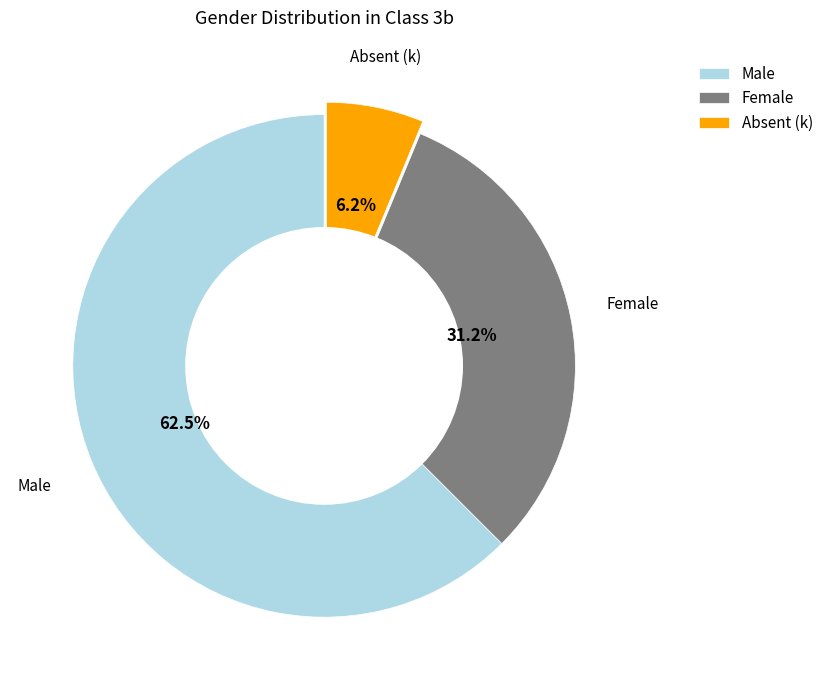

Is the sum of Male and Female greater than half?

Yes